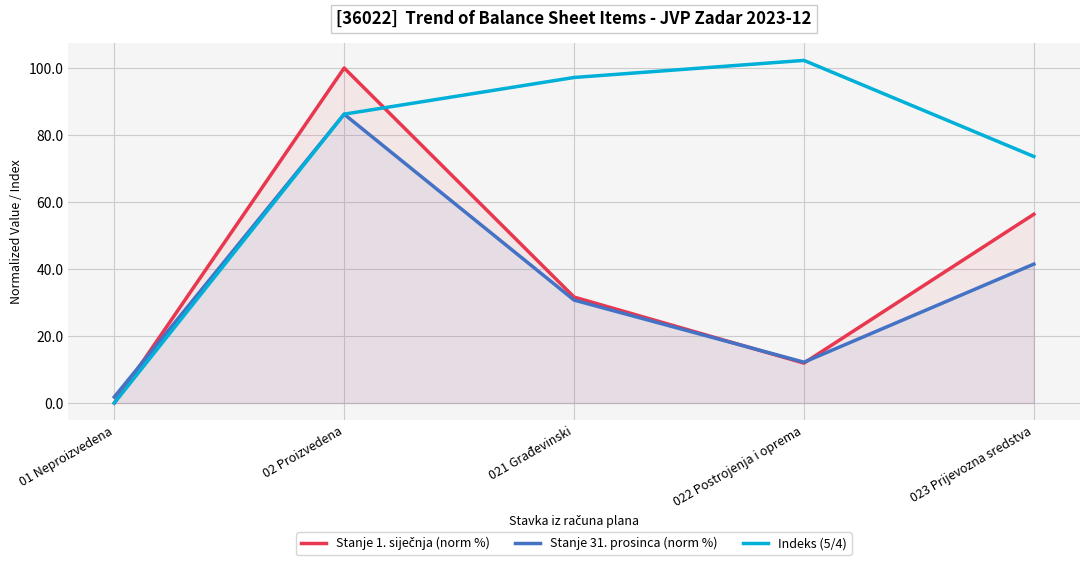

Between which two adjacent categories do Stanje 1. siječnja (norm %) and Stanje 31. prosinca (norm %) first intersect?

01 Neproizvedena and 02 Proizvedena